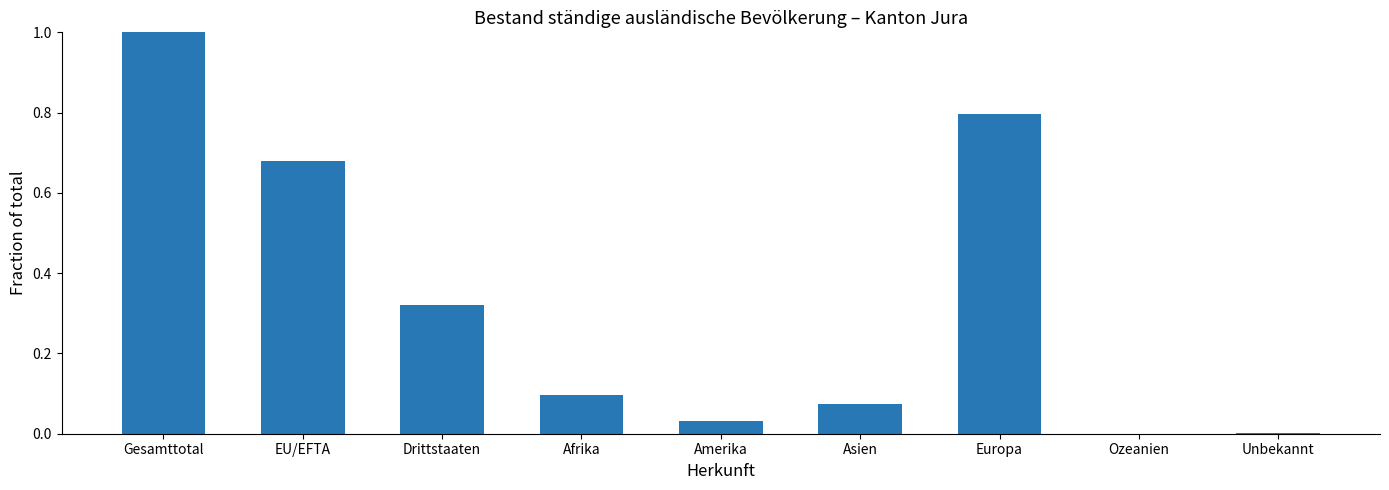

Between Unbekannt and Afrika, which is larger?

Afrika